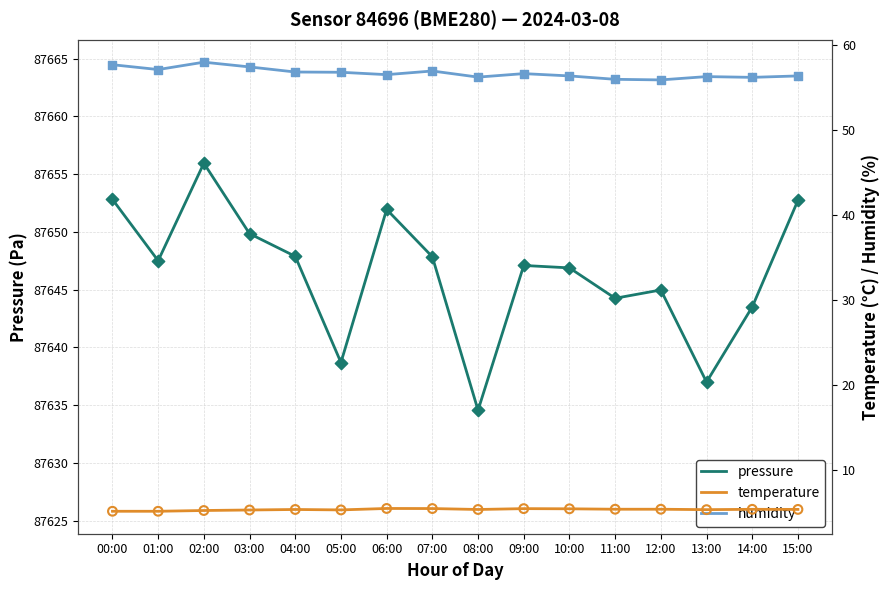

Which series reaches the minimum Y coordinate?

temperature